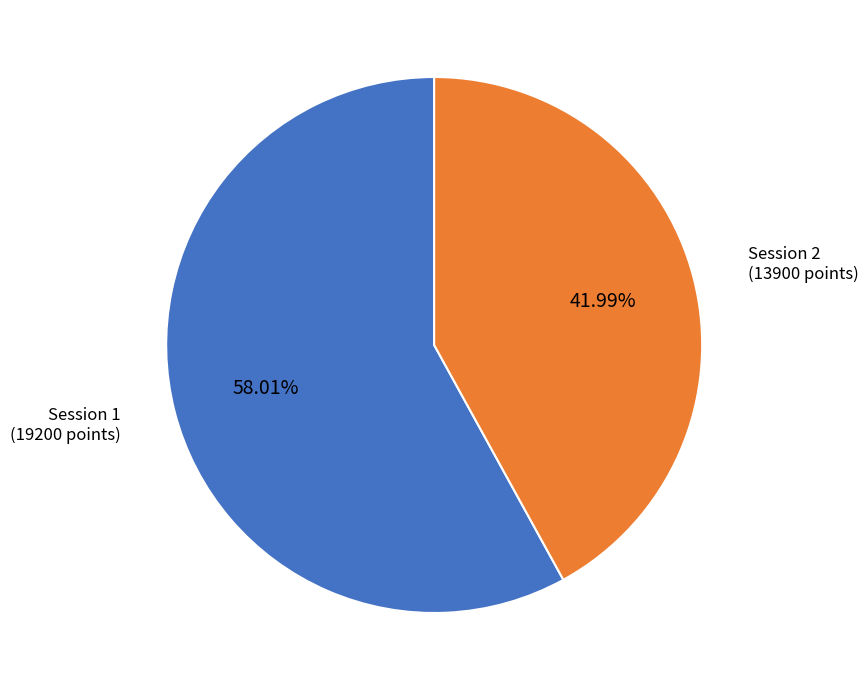

Between Session 2 and Session 1, which is larger?

Session 1